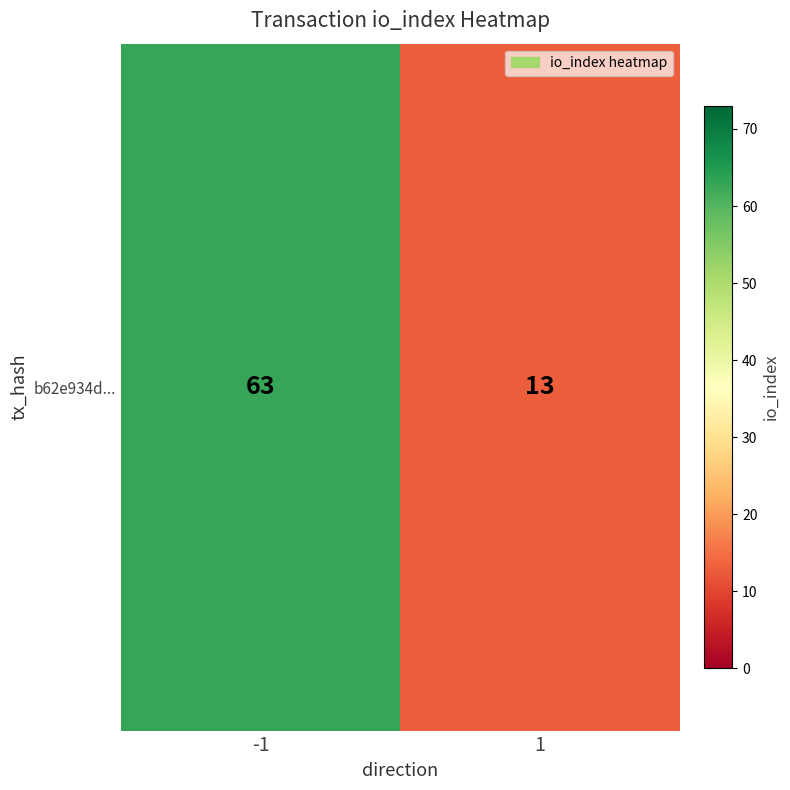

Reading right to left, extract all data points from this chart.

13	63